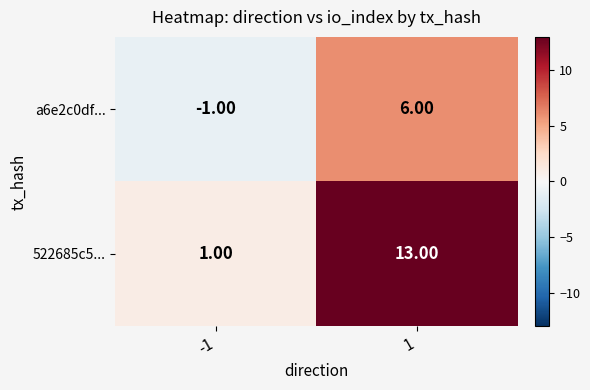

What is the greatest value displayed?

13